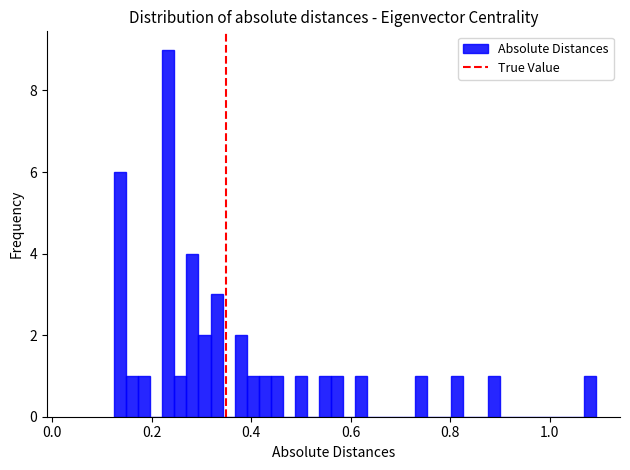

Read against the x-axis, roughly where is the centre of the tallest bar?

0.24